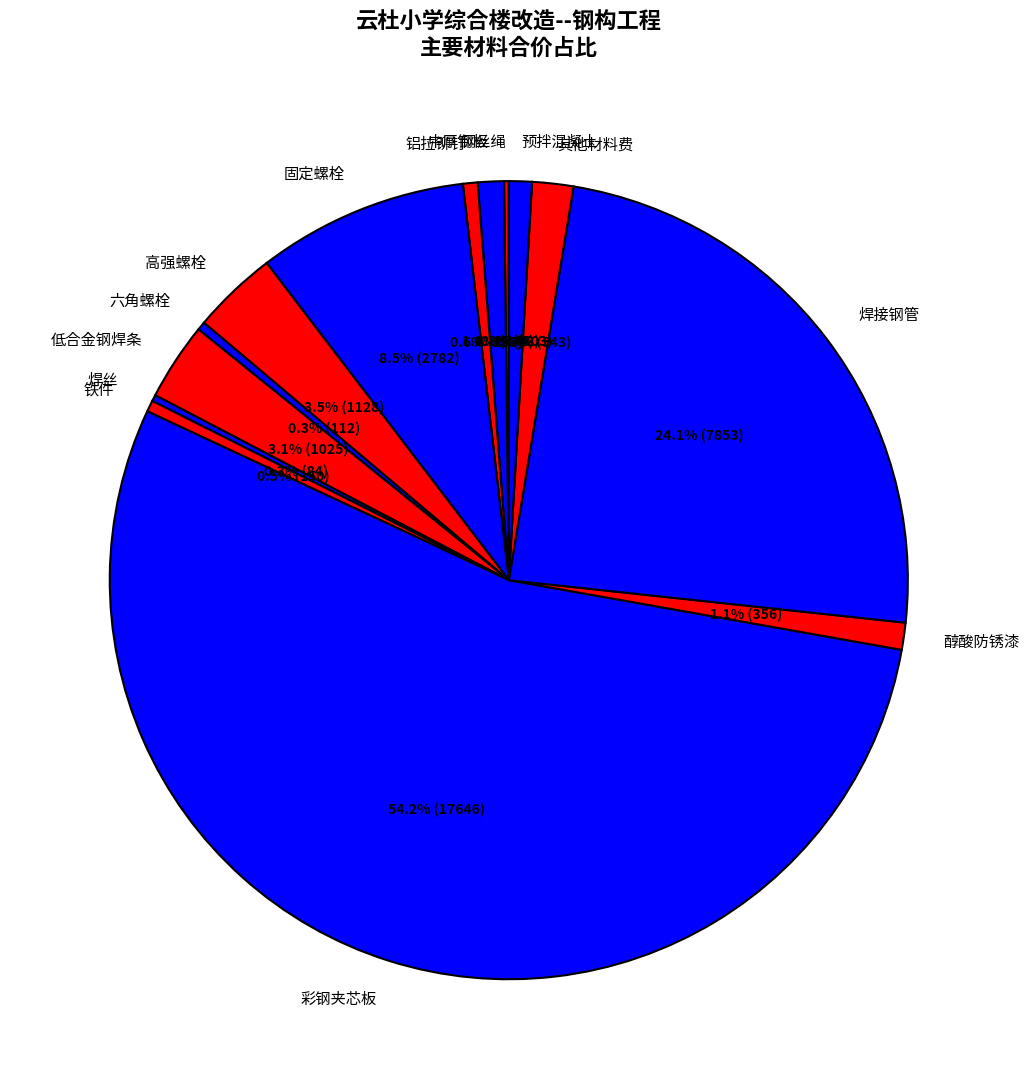

What is the majority slice?

彩钢夹芯板